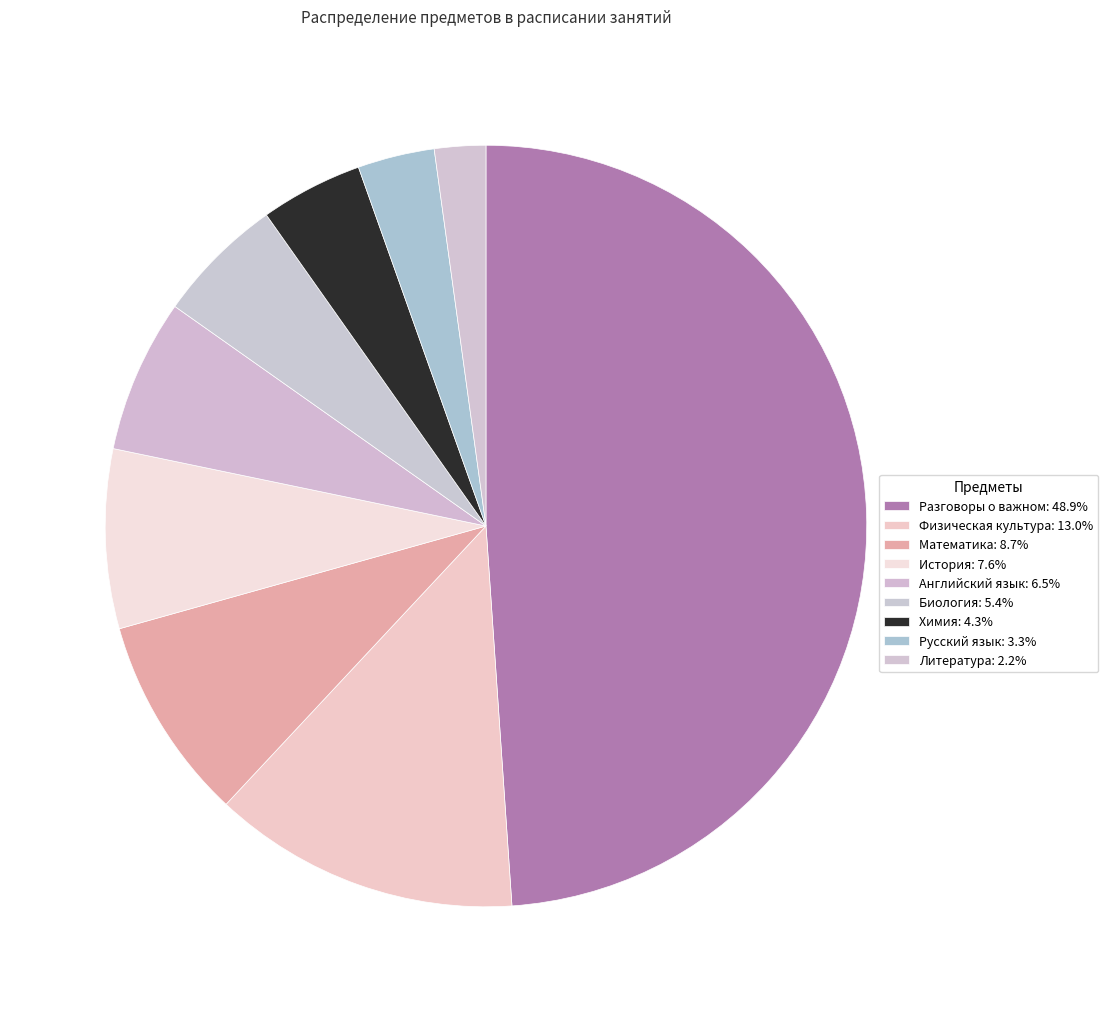

To the nearest percent, what is the difference between the largest and smallest slice percentages?

47%